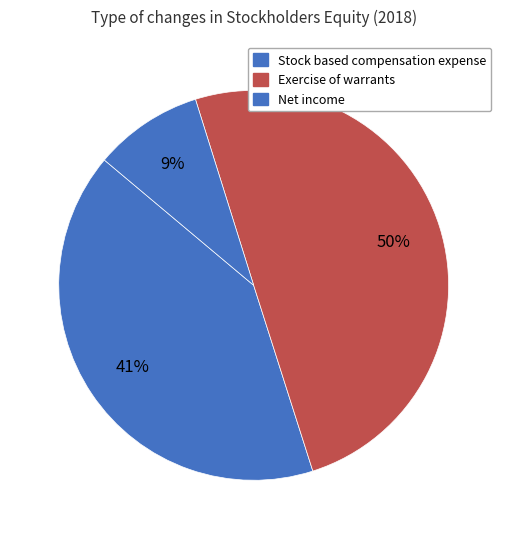

True or false: Exercise of warrants accounts for 50% of the total.

True